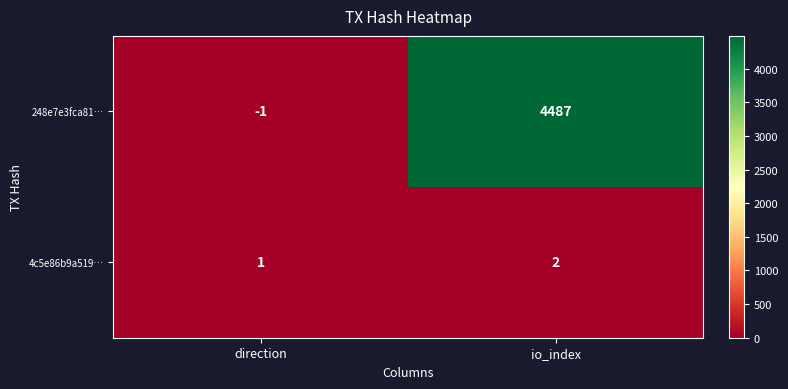

How many data points does each series have?

2